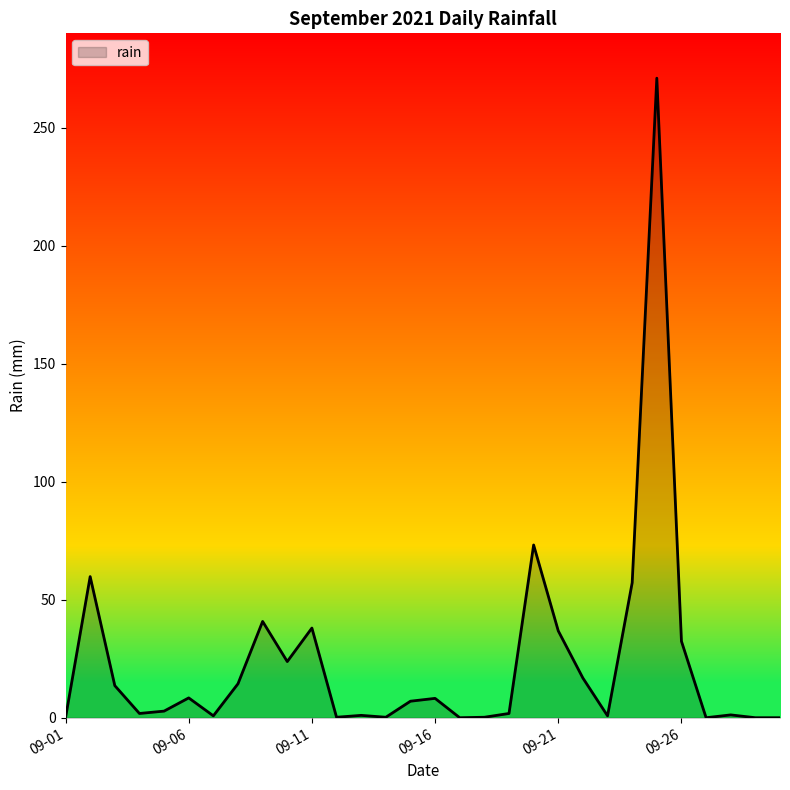

What is the greatest value displayed?

271.0